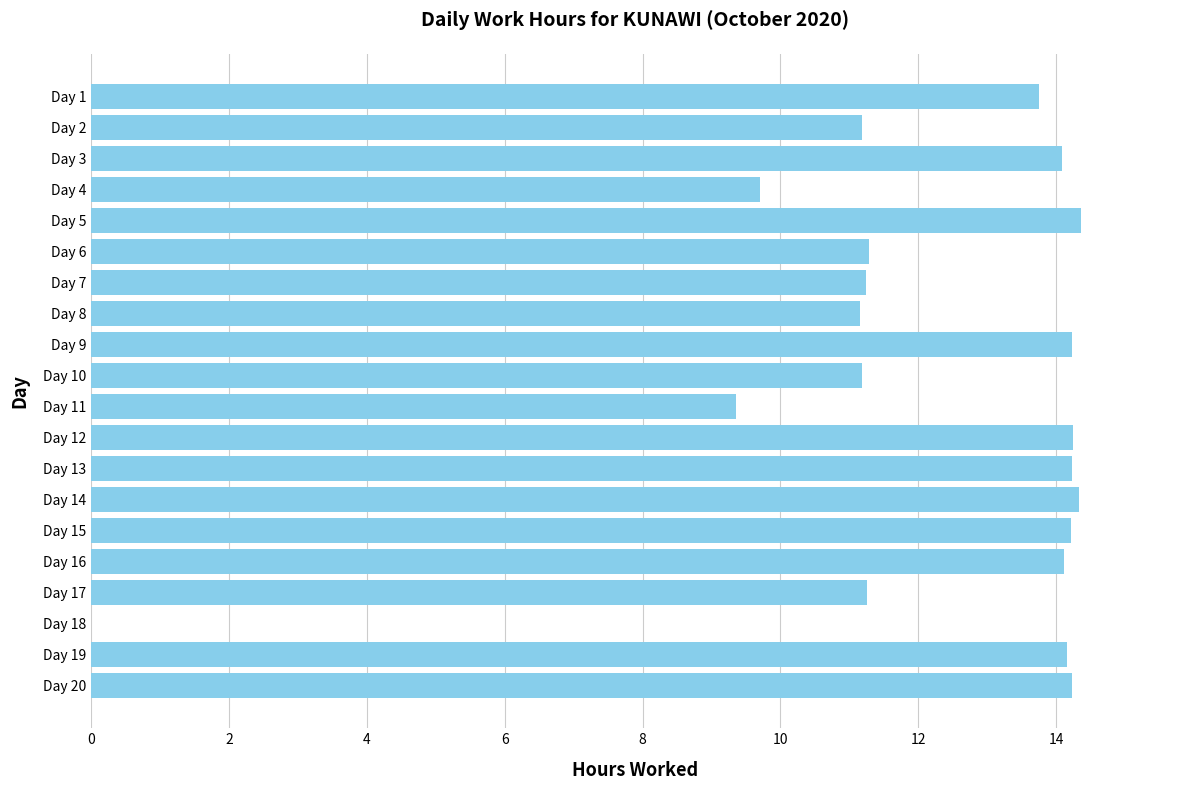

What is the sum of all values?

242.3